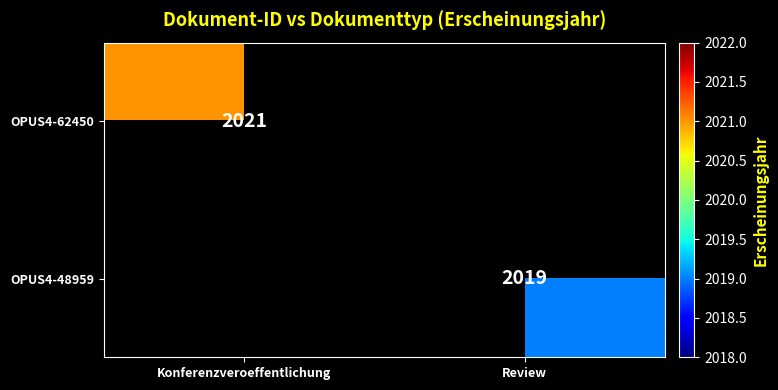

The value of OPUS4-48959 at Review is 2019. True or false?

True